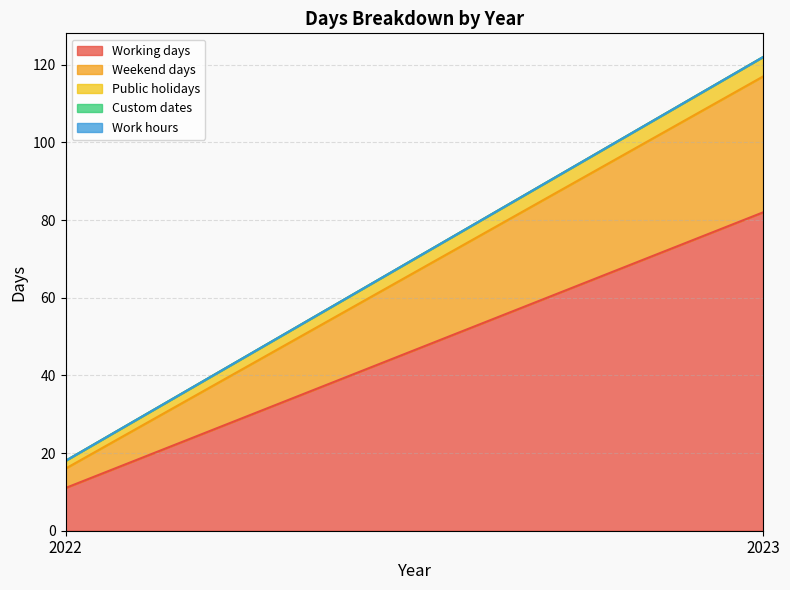

What is the value of the Working days point at the 2nd from the left?

82